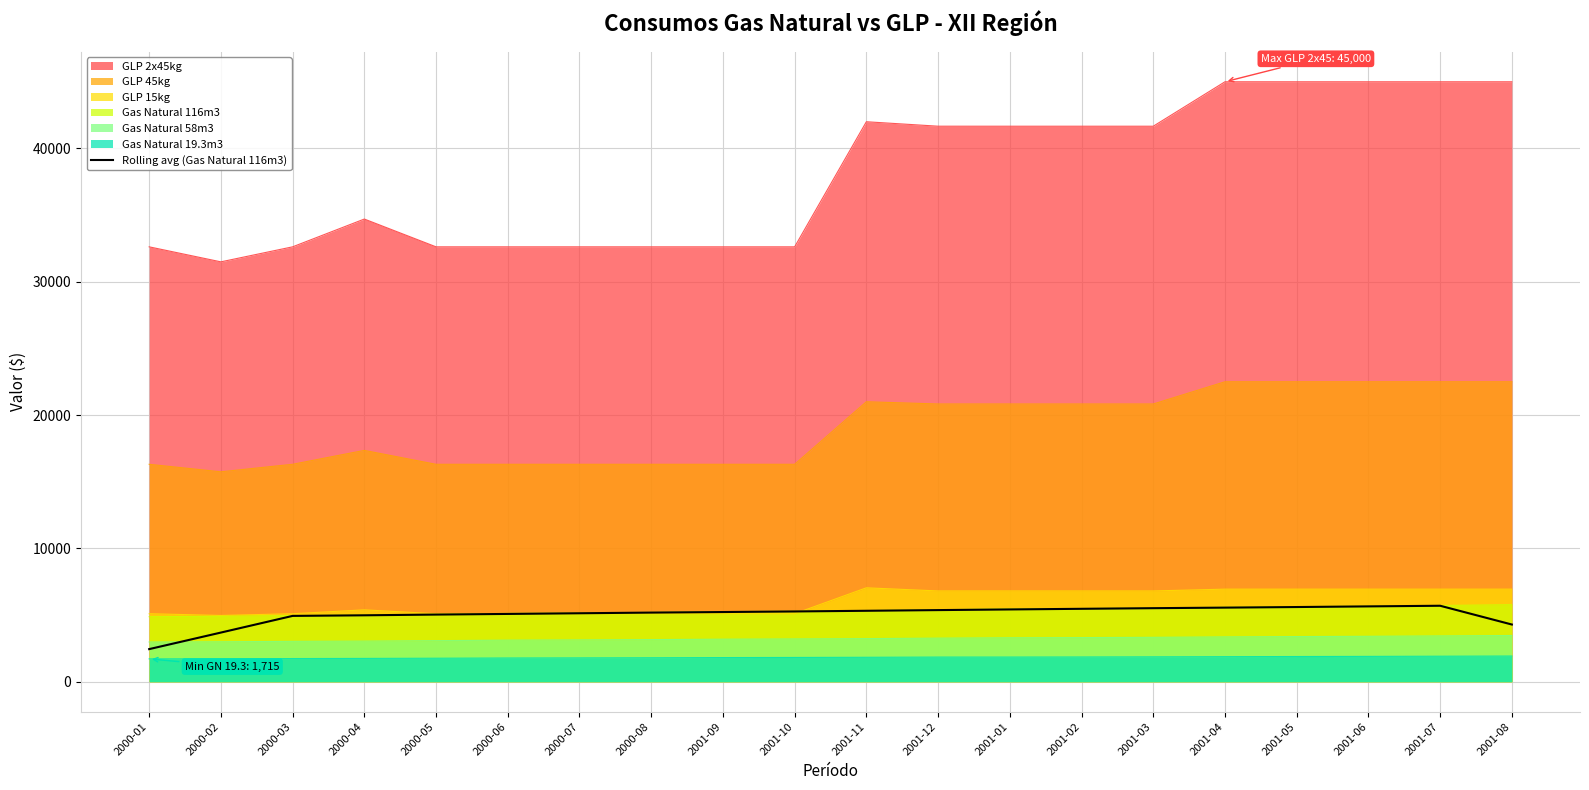

What is the greatest value displayed?

45000.0